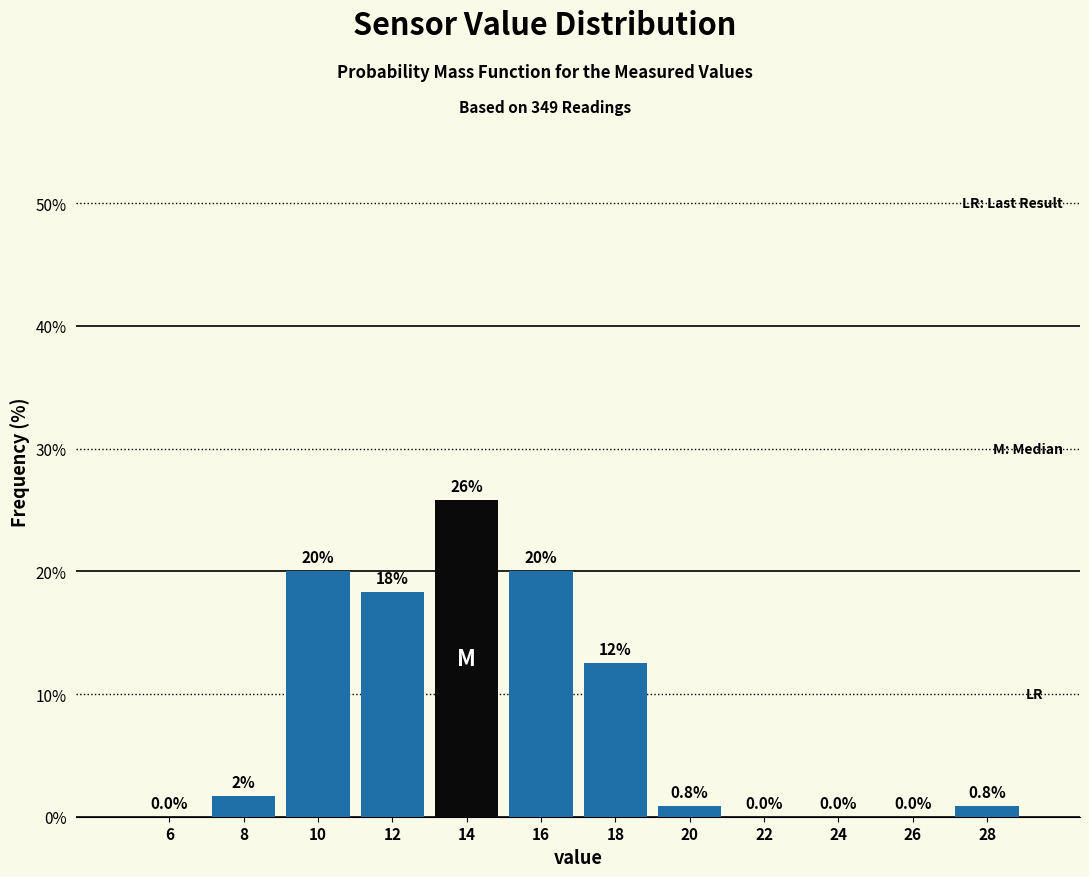

Which range on the x-axis has the tallest bar?

13 to 15